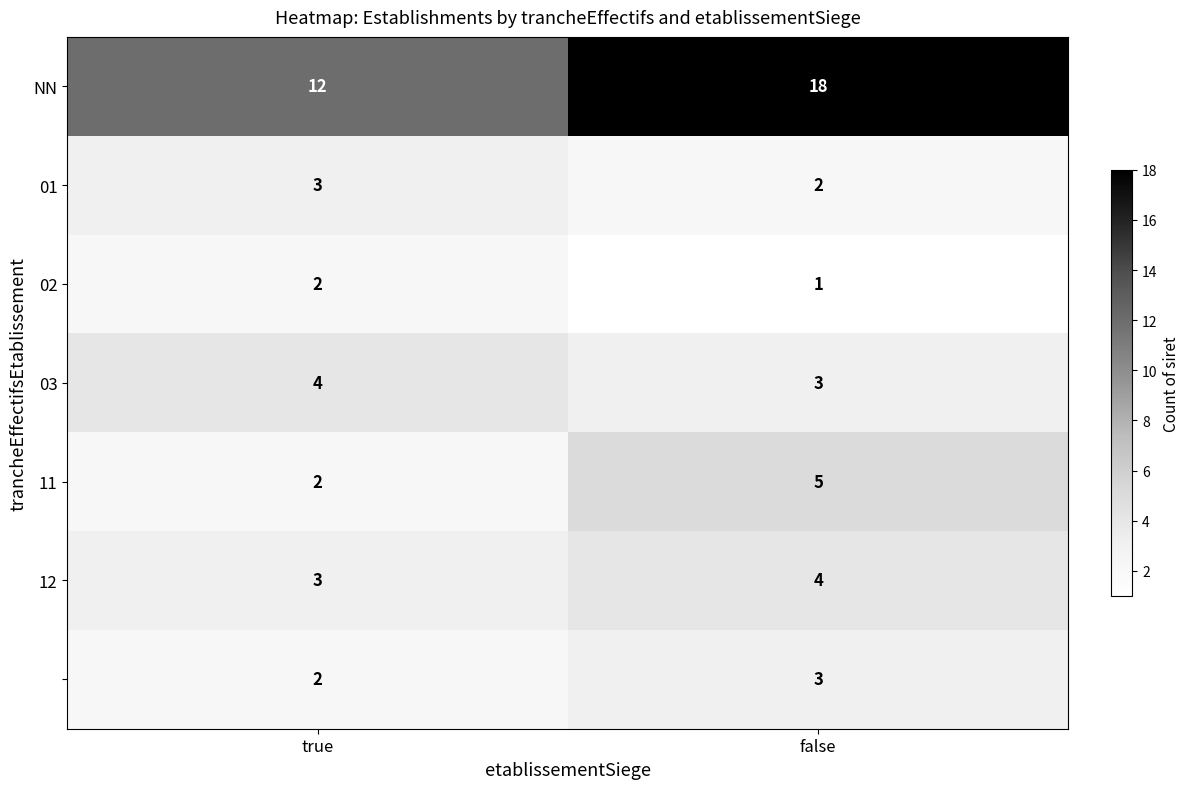

What is the difference between the highest and lowest values at false?

17